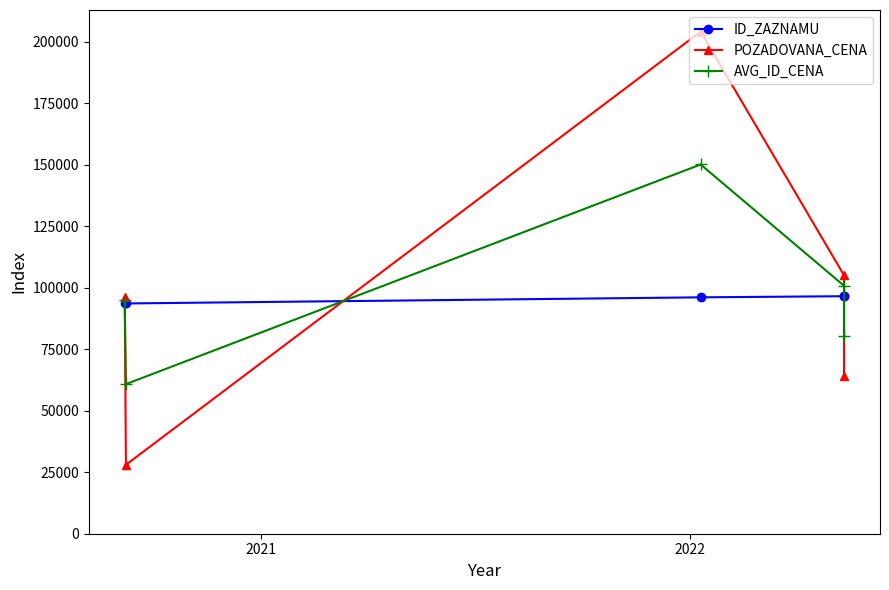

At which label is ID_ZAZNAMU closest to 95030?

2022